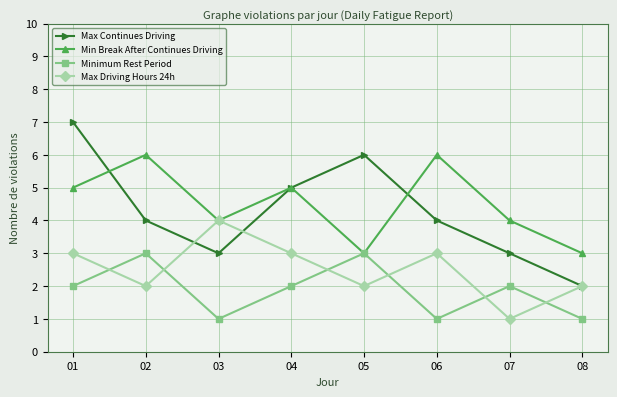

What is the value of the Max Driving Hours 24h point at the 3rd from the left?

4